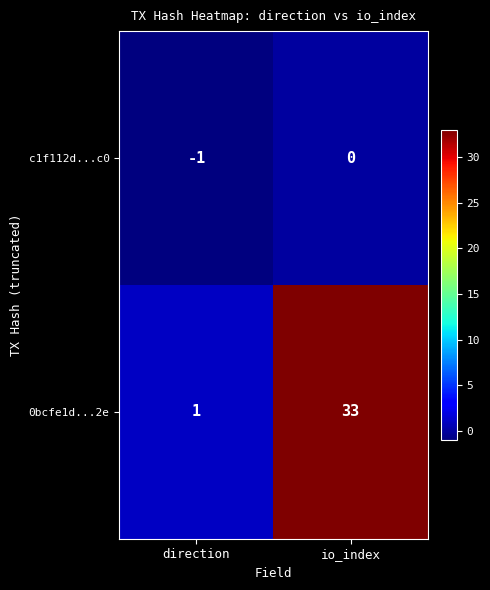

Reading left to right, transcribe all the data shown in this chart.

c1f112d...c0: direction=-1	io_index=0
0bcfe1d...2e: direction=1	io_index=33